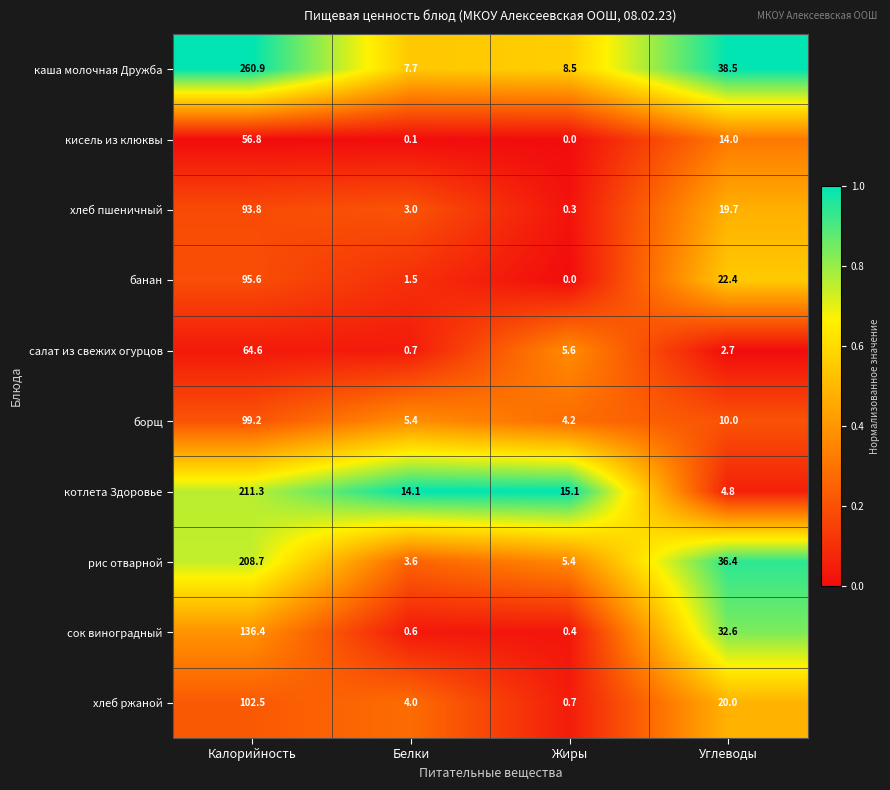

How many data points does each series have?

4